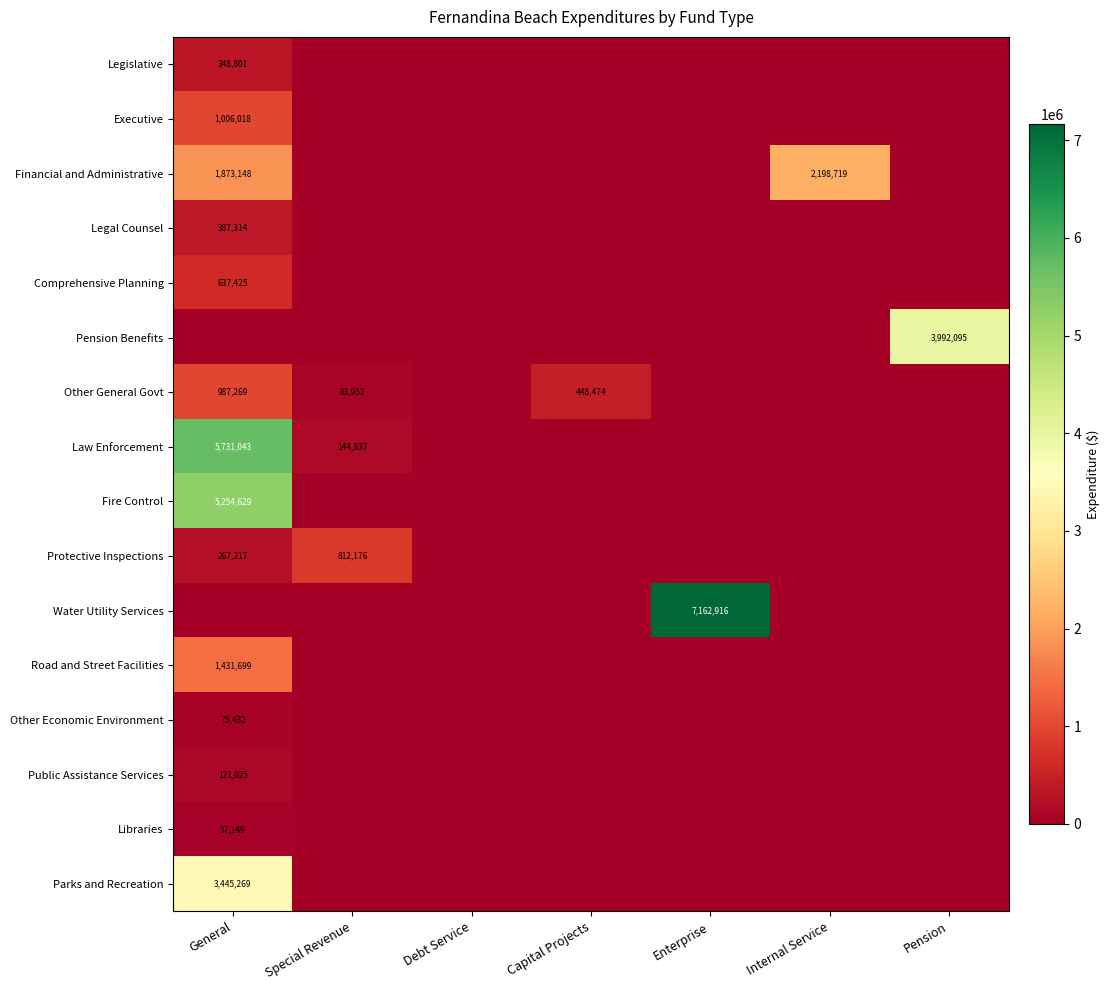

Between General and Internal Service, which is larger?

General